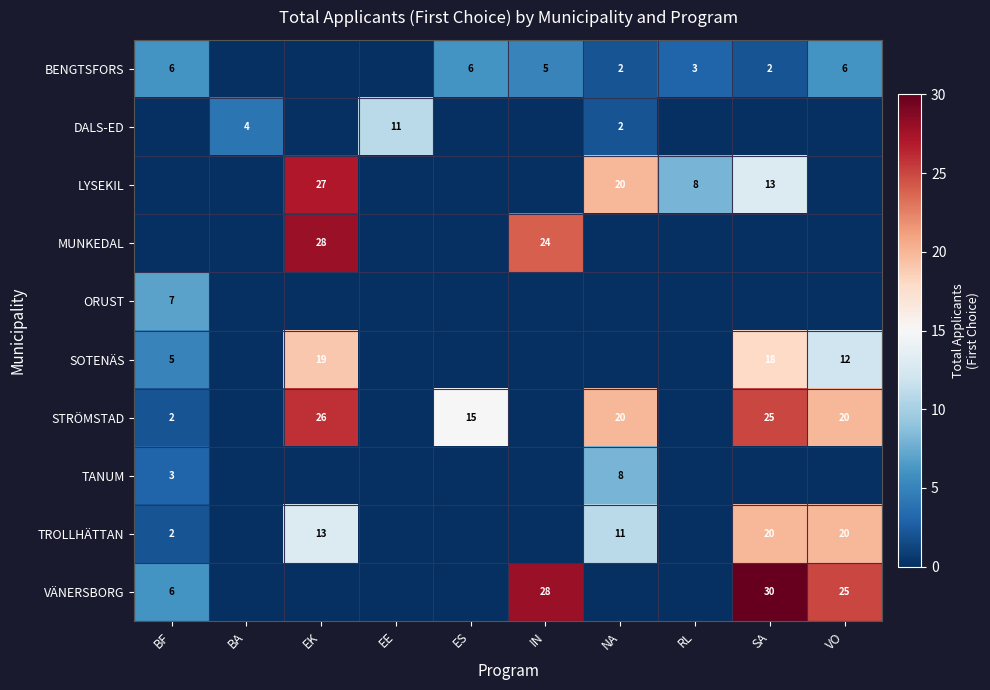

Is it true that TROLLHÄTTAN equals 9 at EK?

False